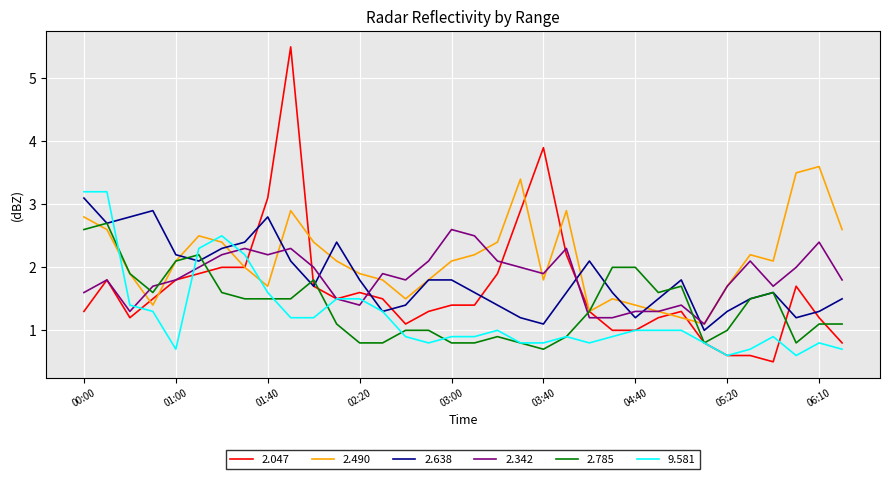

Which series has the largest total across all categories?

2.490